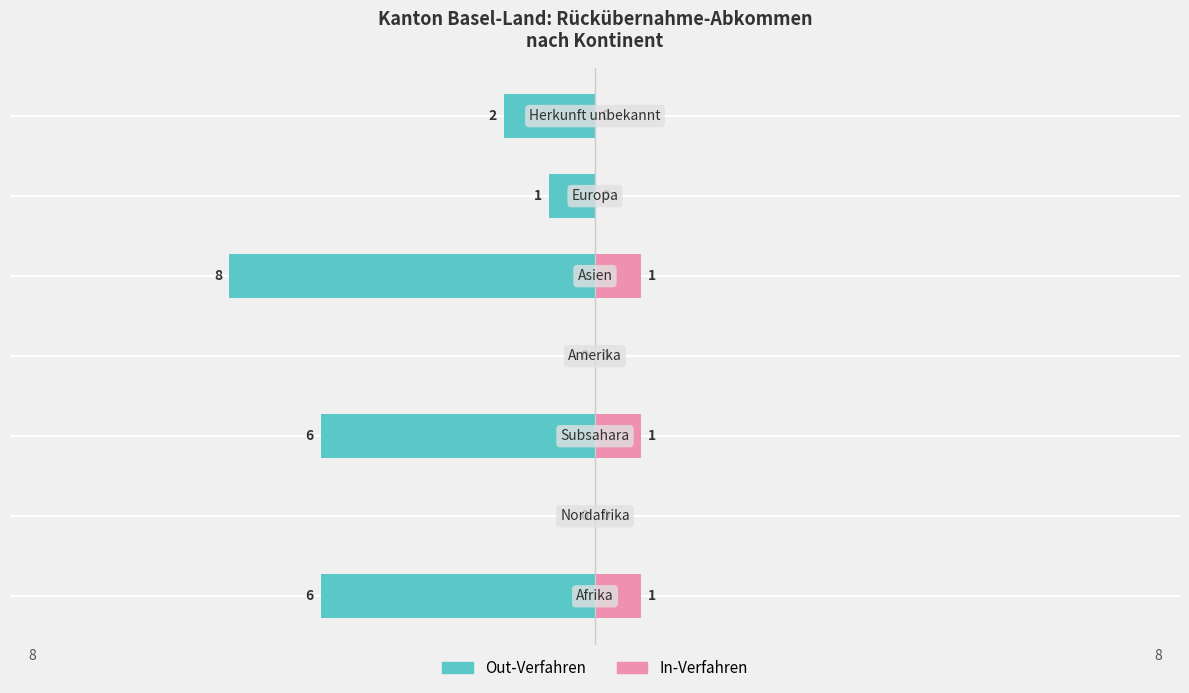

What is the value of the Out-Verfahren bar at the 1st from the left?

-6